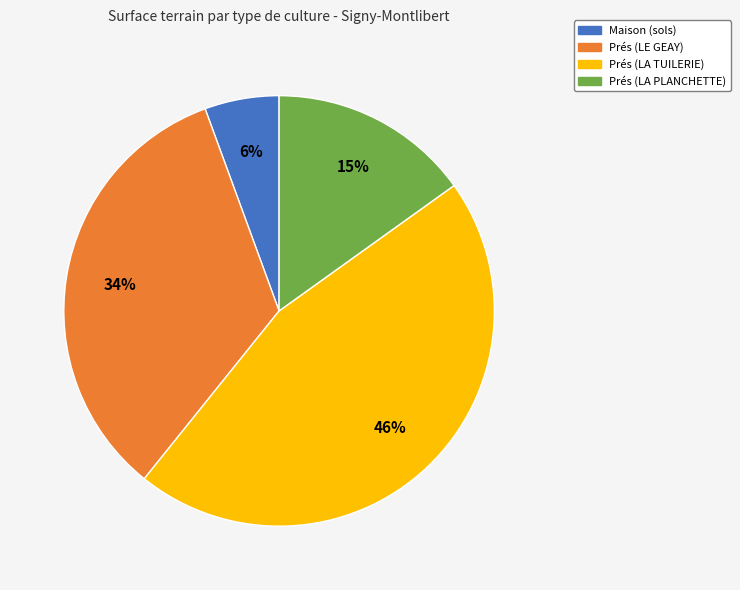

True or false: Prés (LA TUILERIE) accounts for 55% of the total.

False